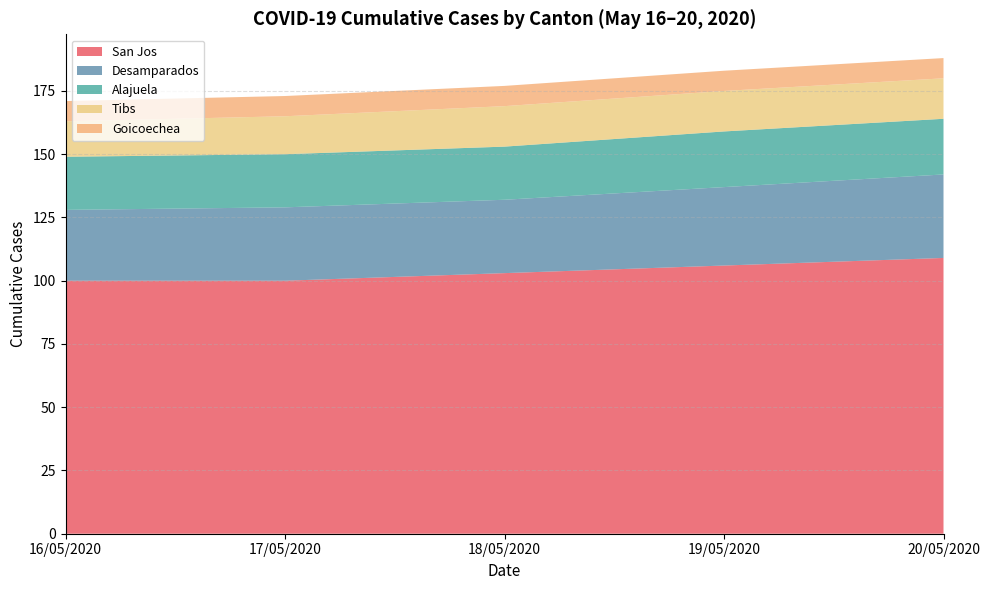

What is the minimum value for San Jos?

100